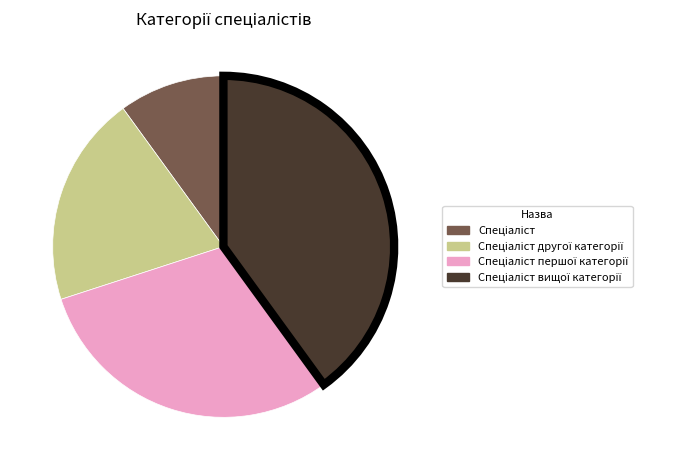

Is there a majority slice in this chart?

No